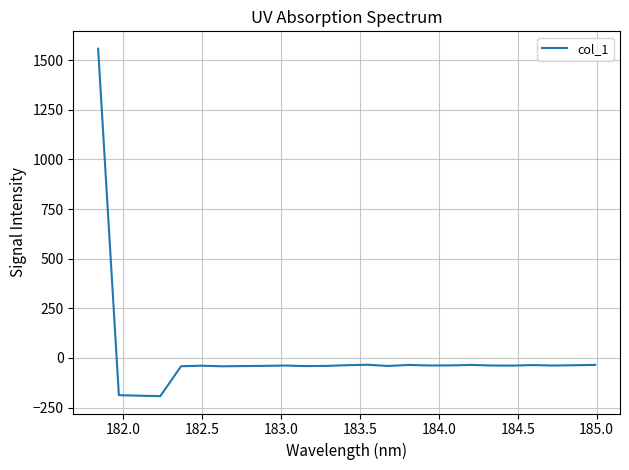

What is the greatest value displayed?

1557.7